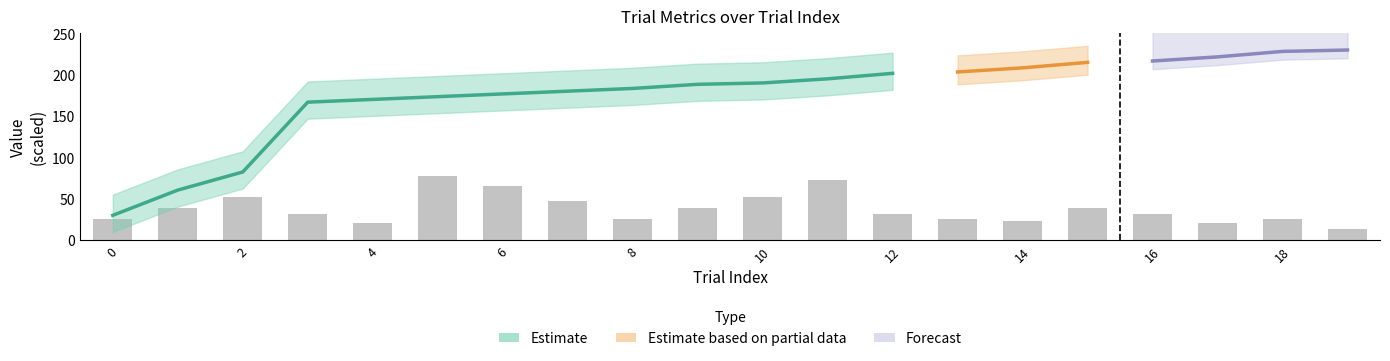

Reading left to right, list all the values displayed in this chart.

26.0	39.0	52.0	31.2	20.8	78.0	65.0	46.8	26.0	39.0	52.0	72.8	31.2	26.0	23.4	39.0	31.2	20.8	26.0	13.0